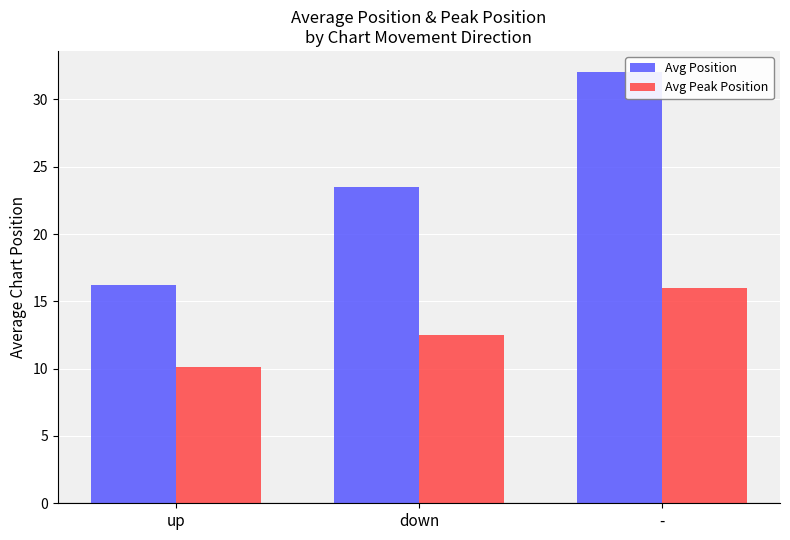

Reading left to right, what are all the values shown in this chart?

Avg Position: 16.2	23.5	32.0
Avg Peak Position: 10.1	12.5	16.0